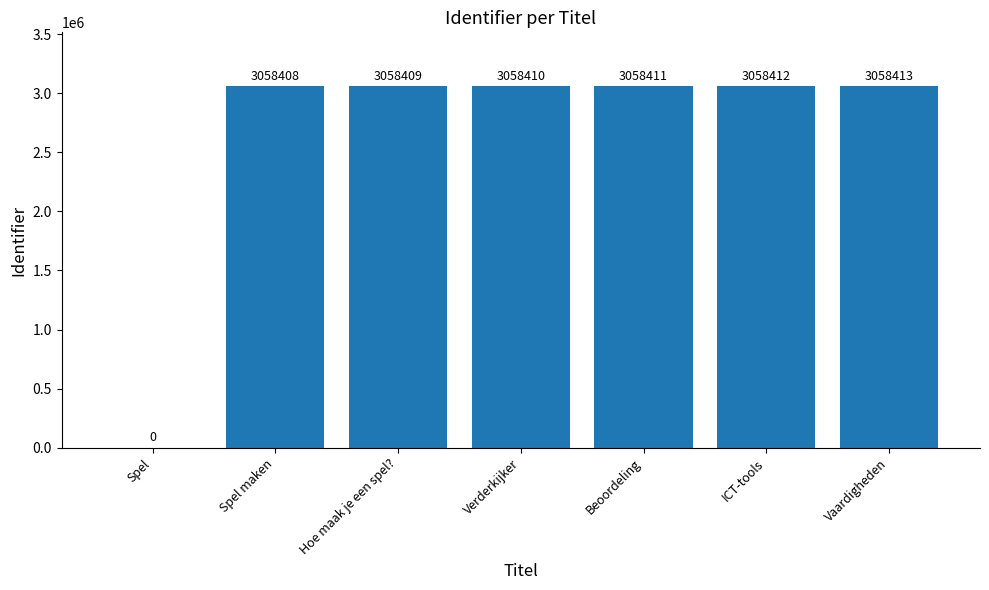

Count the number of categories in the chart.

7